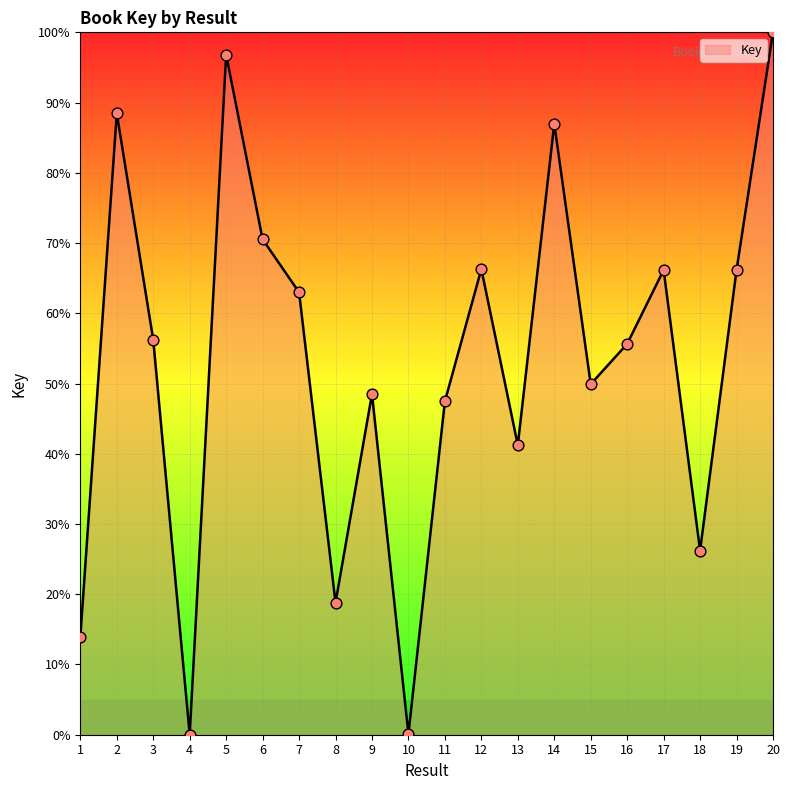

What is the change in value from 6 to 16?

-14.9